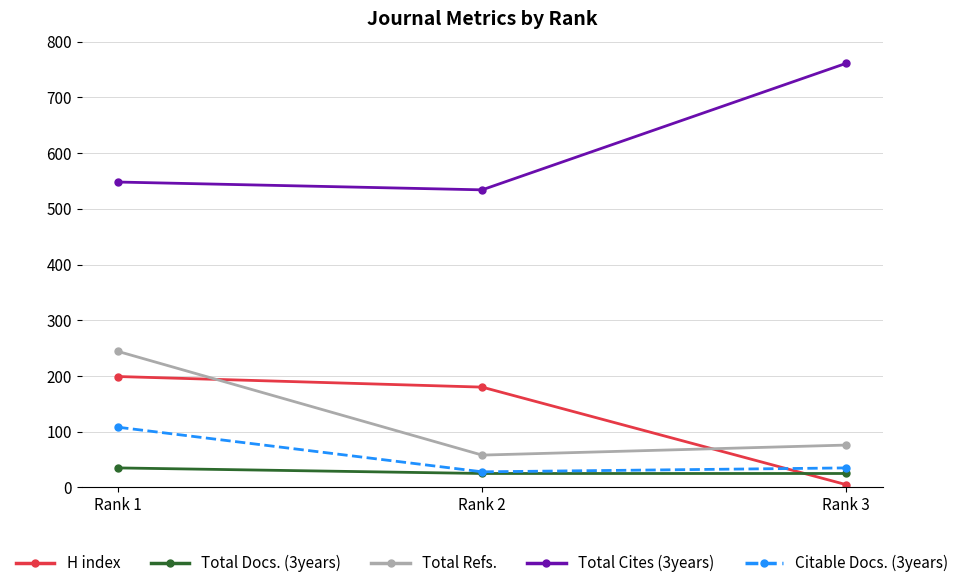

What is the difference between the Total Cites (3years) values at Rank 1 and Rank 3?

213